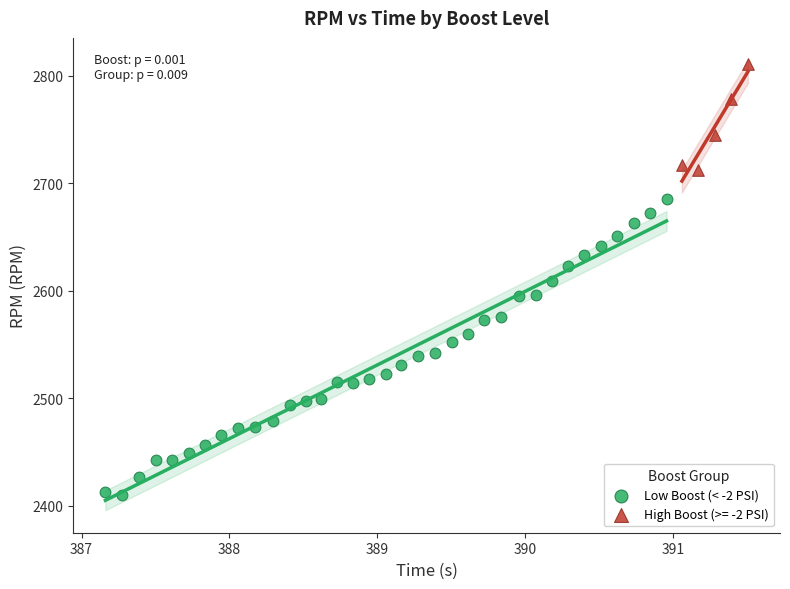

Which series contains the lowest Y value?

Low Boost (< -2 PSI)